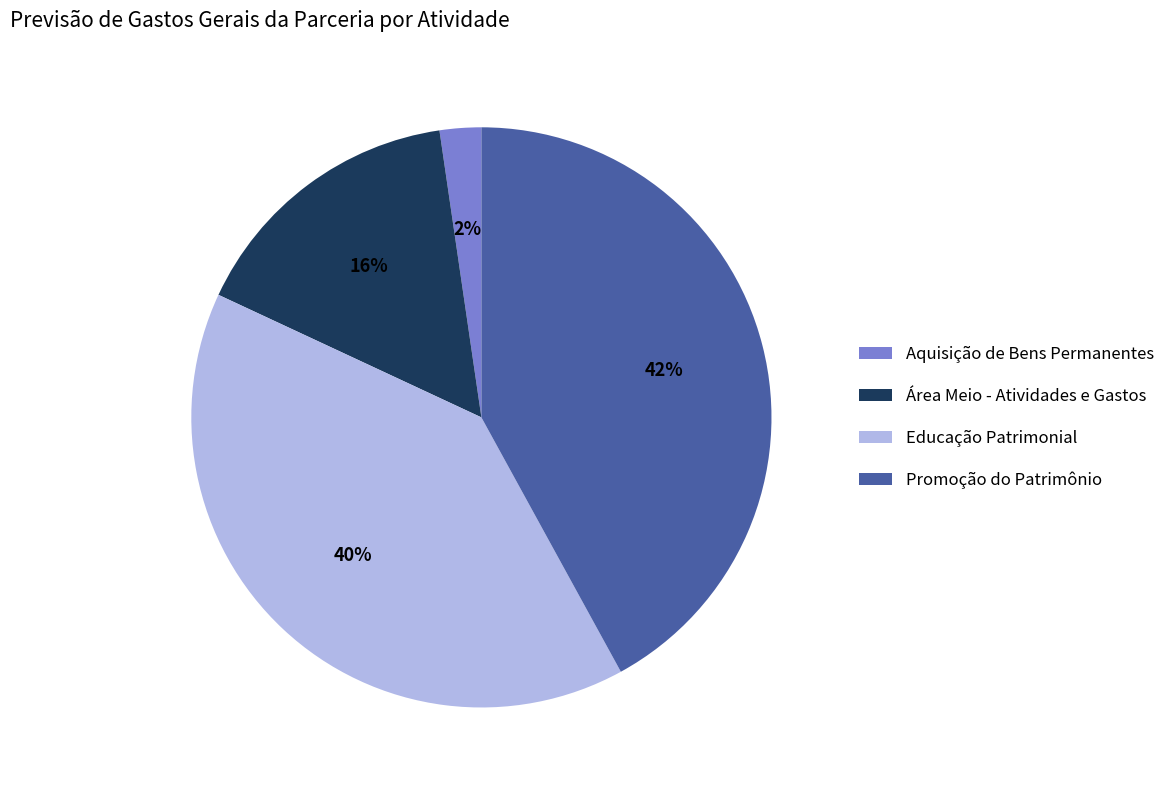

To the nearest percent, what portion does Promoção do Patrimônio represent?

42%